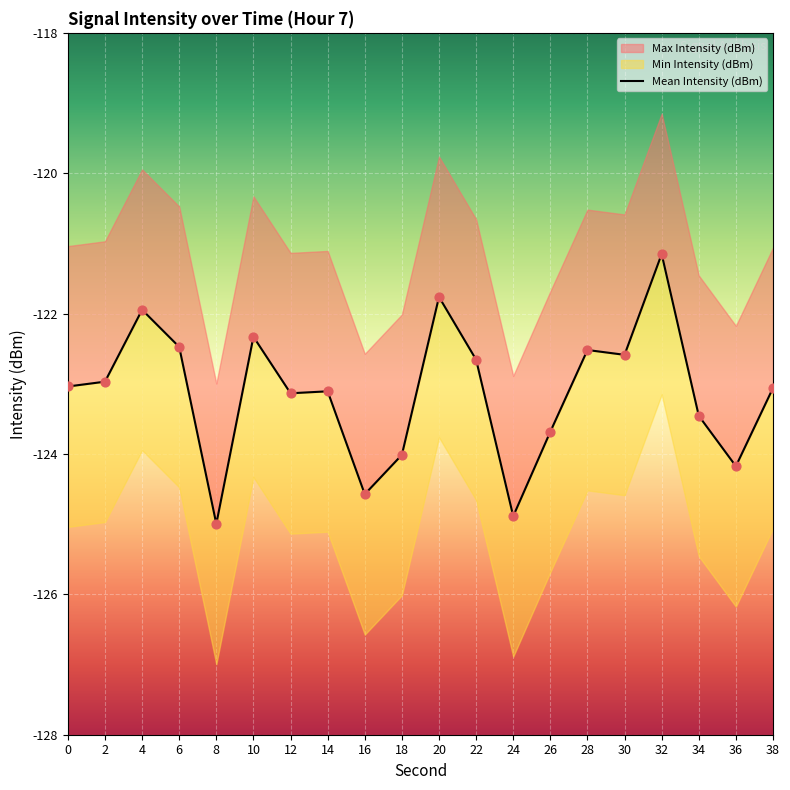

Which series has the largest Y range (max minus min)?

Mean Intensity (dBm)